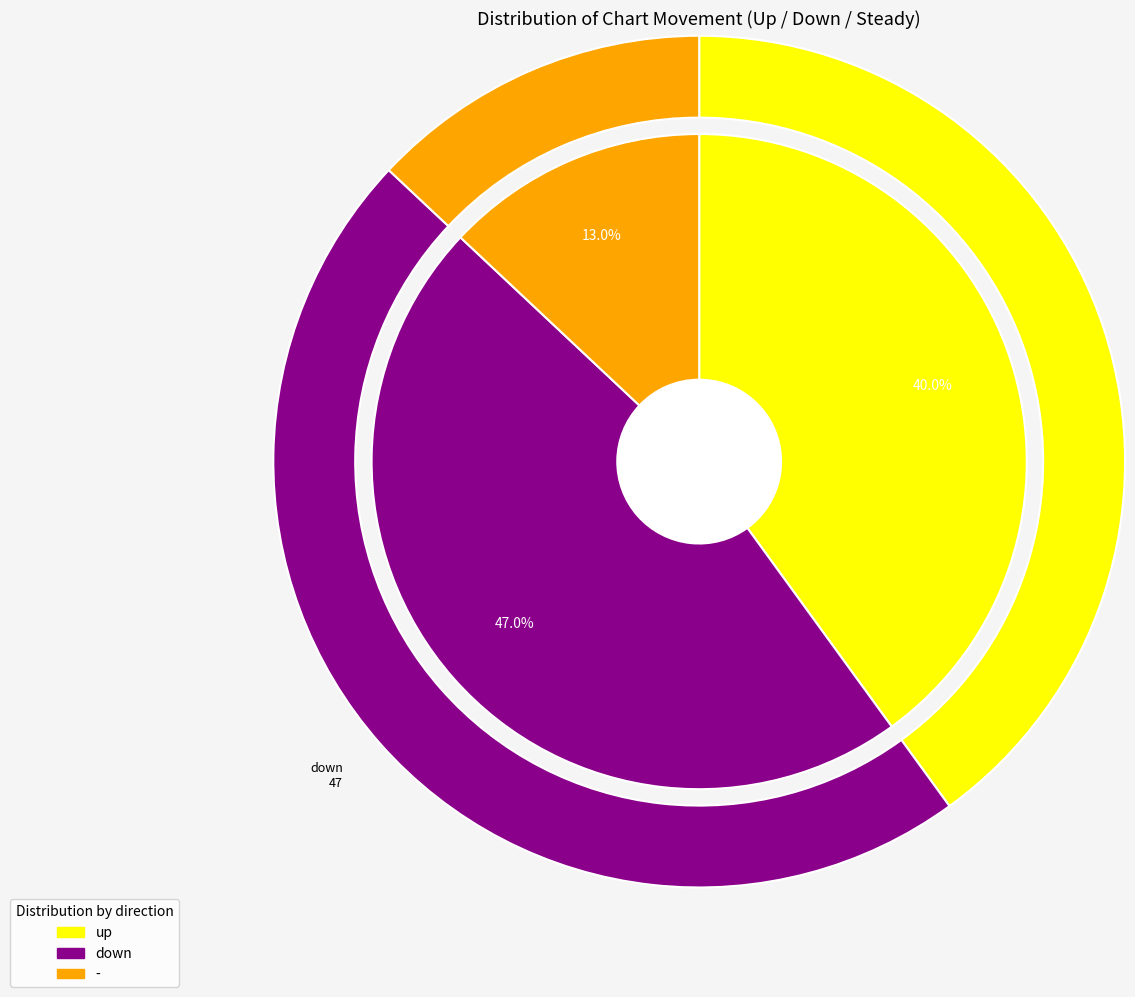

Rank the categories by value from lowest to highest.

-, up, down